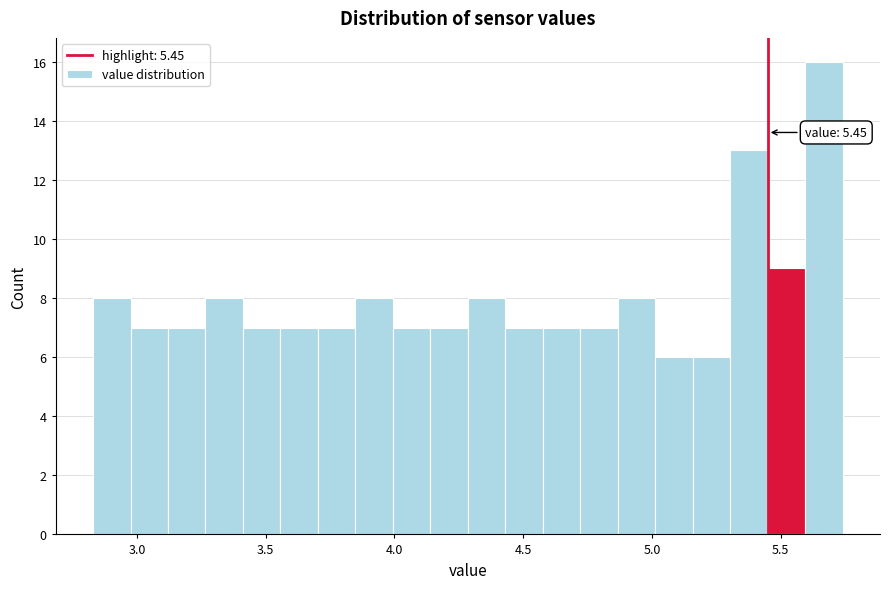

Around what value on the x-axis is the tallest bar? Give the approximate position of its centre, as read against the axis.

5.65